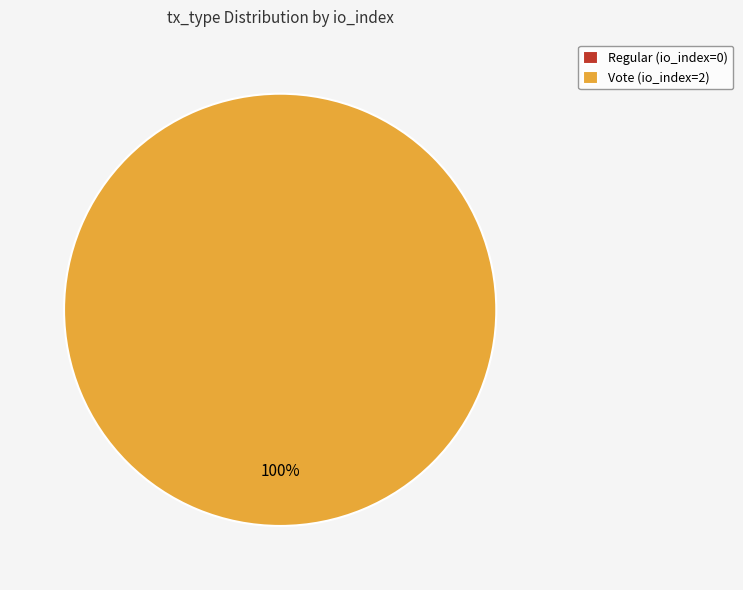

How many segments does this pie chart have?

2